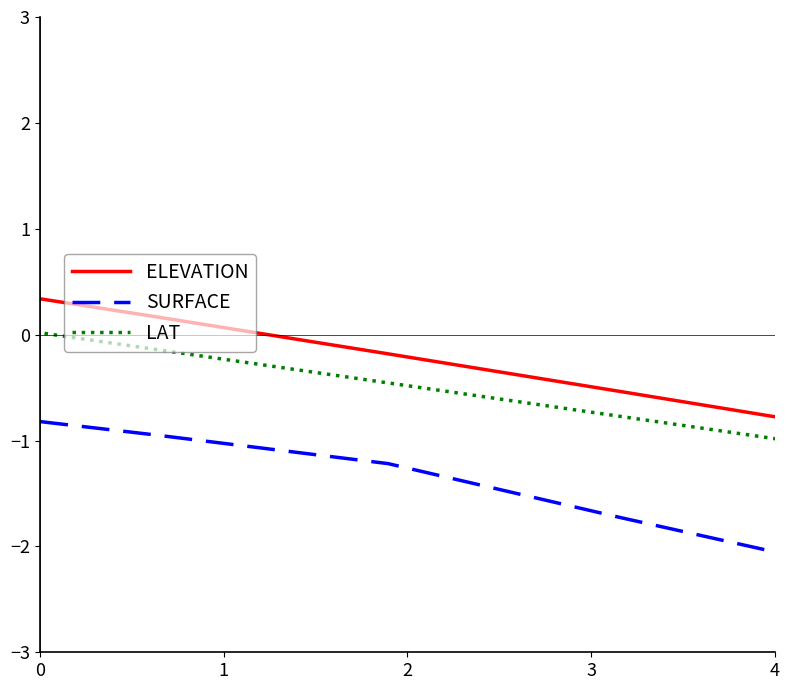

Count the number of data series in this chart.

3